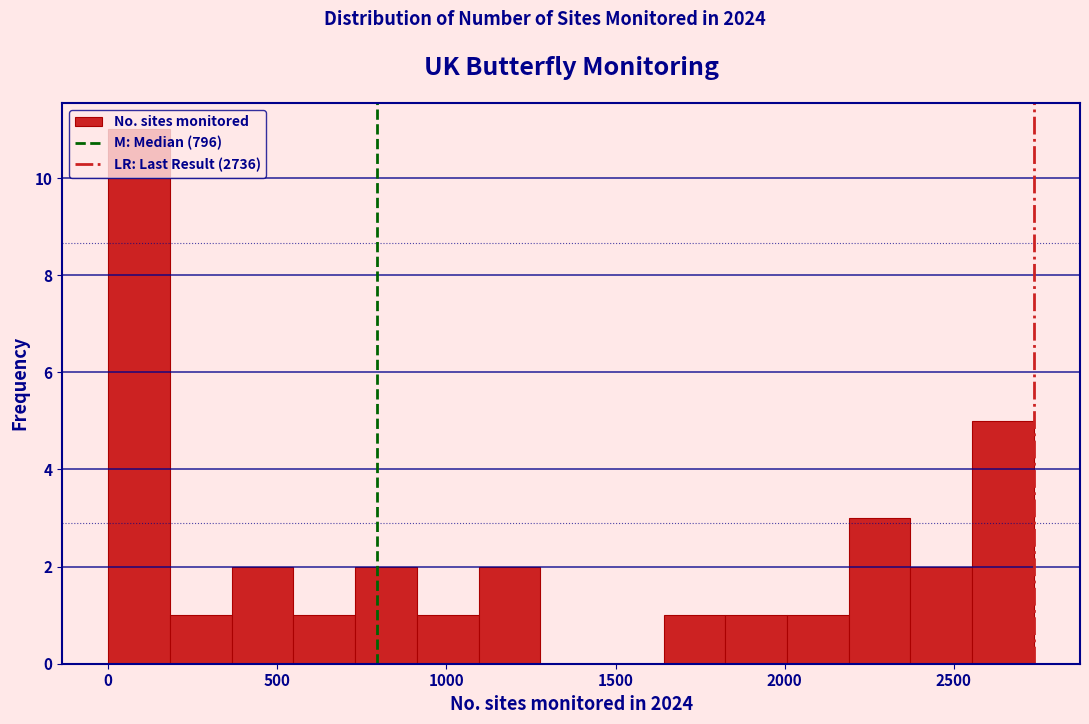

Around what value on the x-axis is the tallest bar? Give the approximate position of its centre, as read against the axis.

100